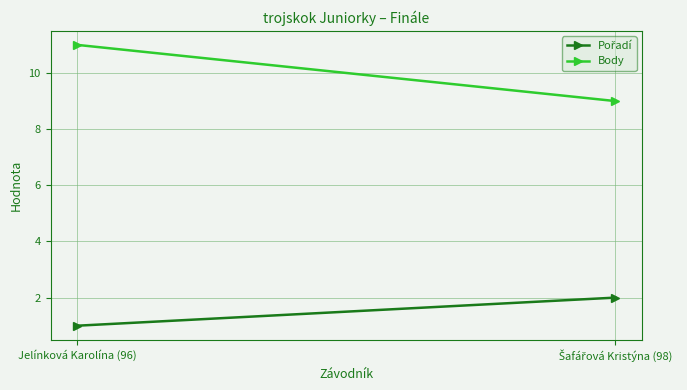

What is the difference between the maximum and minimum values in the Body series?

2